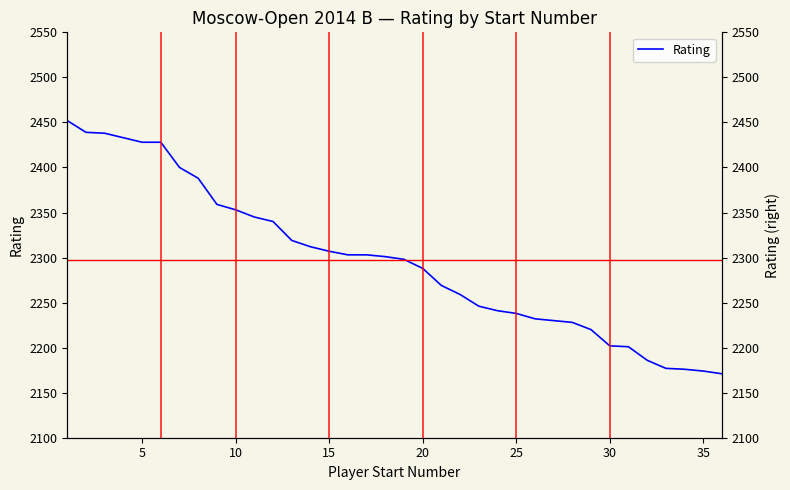

What is the maximum value shown in the chart?

2452